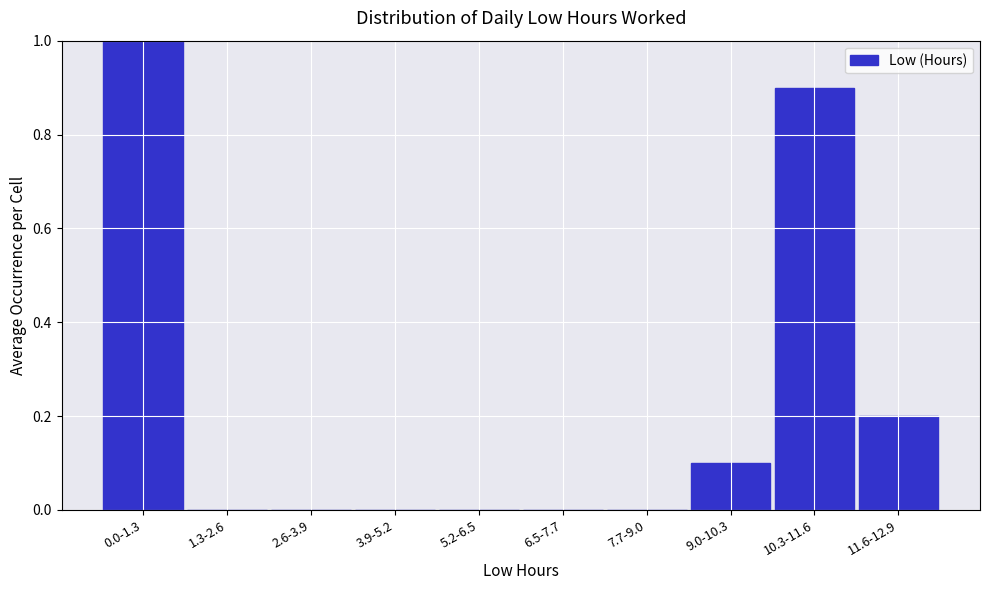

Reading left to right, extract all data points from this chart.

0.0-1.3=1.0	1.3-2.6=0.0	2.6-3.9=0.0	3.9-5.2=0.0	5.2-6.5=0.0	6.5-7.7=0.0	7.7-9.0=0.0	9.0-10.3=0.1	10.3-11.6=0.9	11.6-12.9=0.2